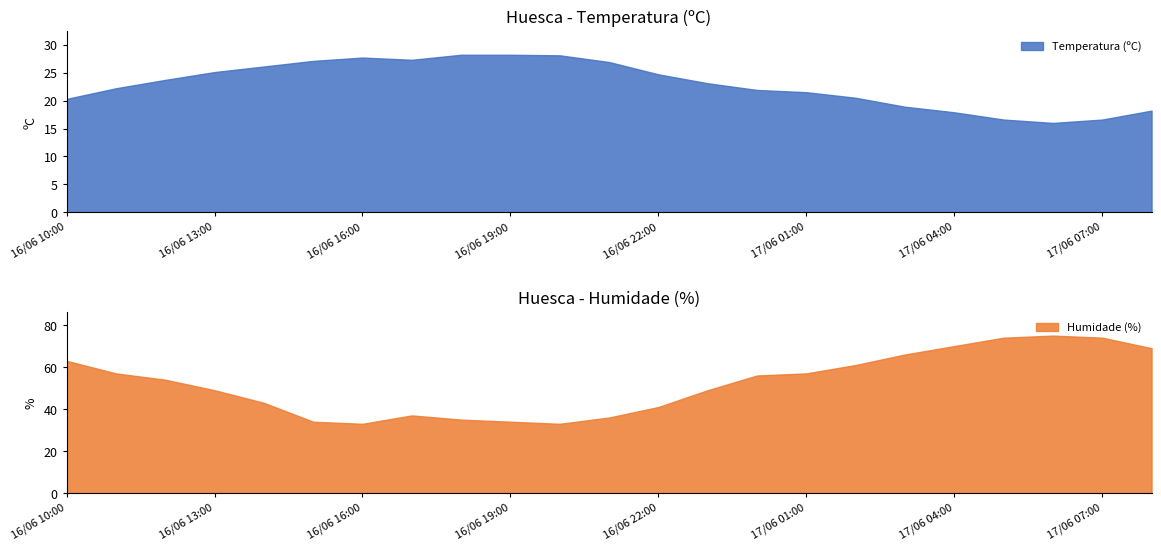

What is the lowest value of the Humidade (%) series?

33